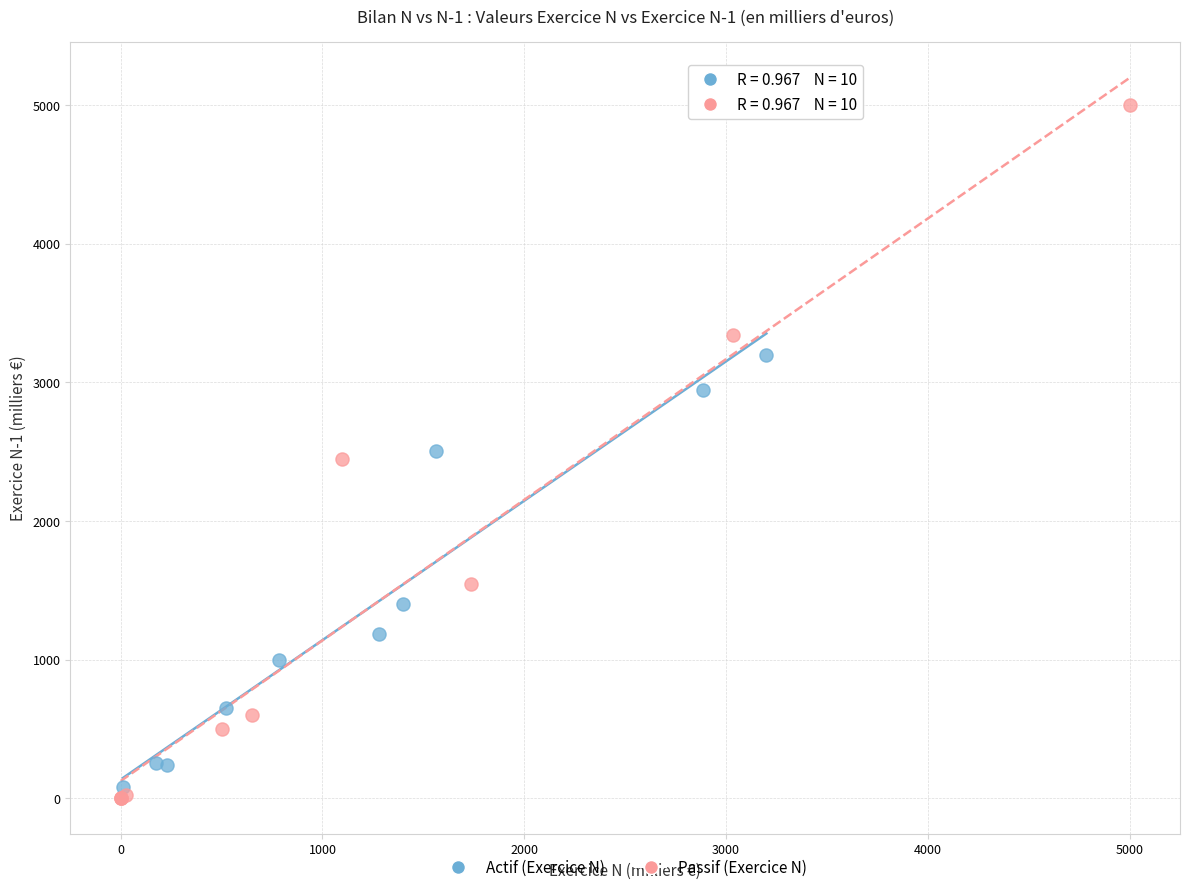

Which series has the widest spread of Y values?

Passif (Exercice N)